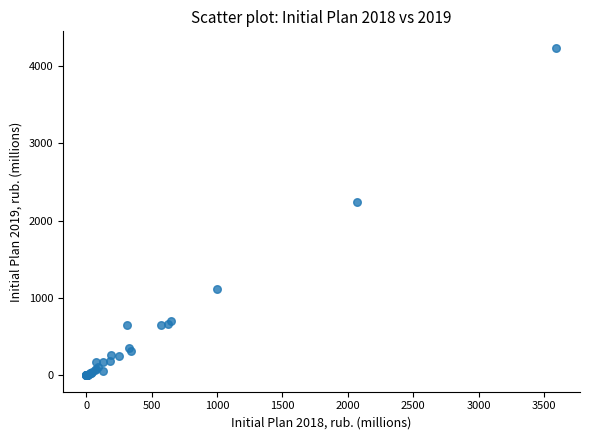

What Y value in the scatter plot is closest to 2118?

2243.6